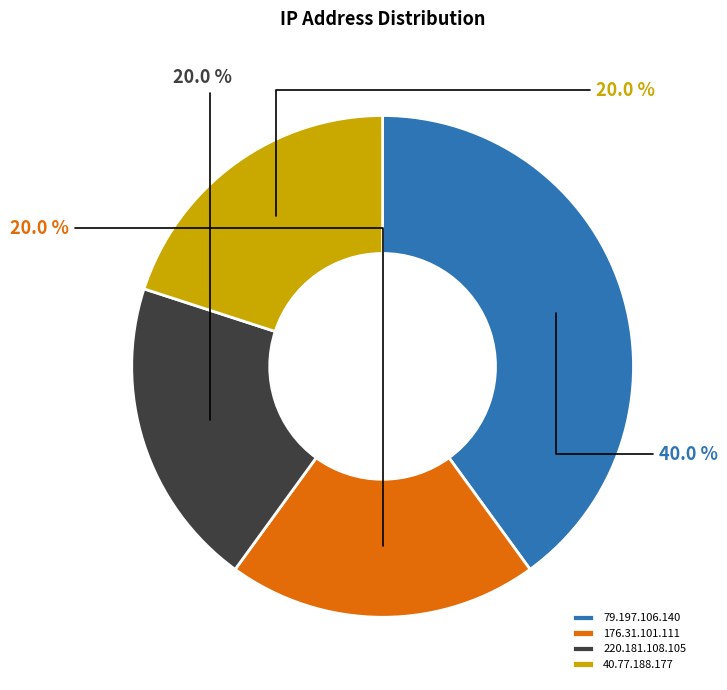

To the nearest percent, what is the average slice percentage?

25%